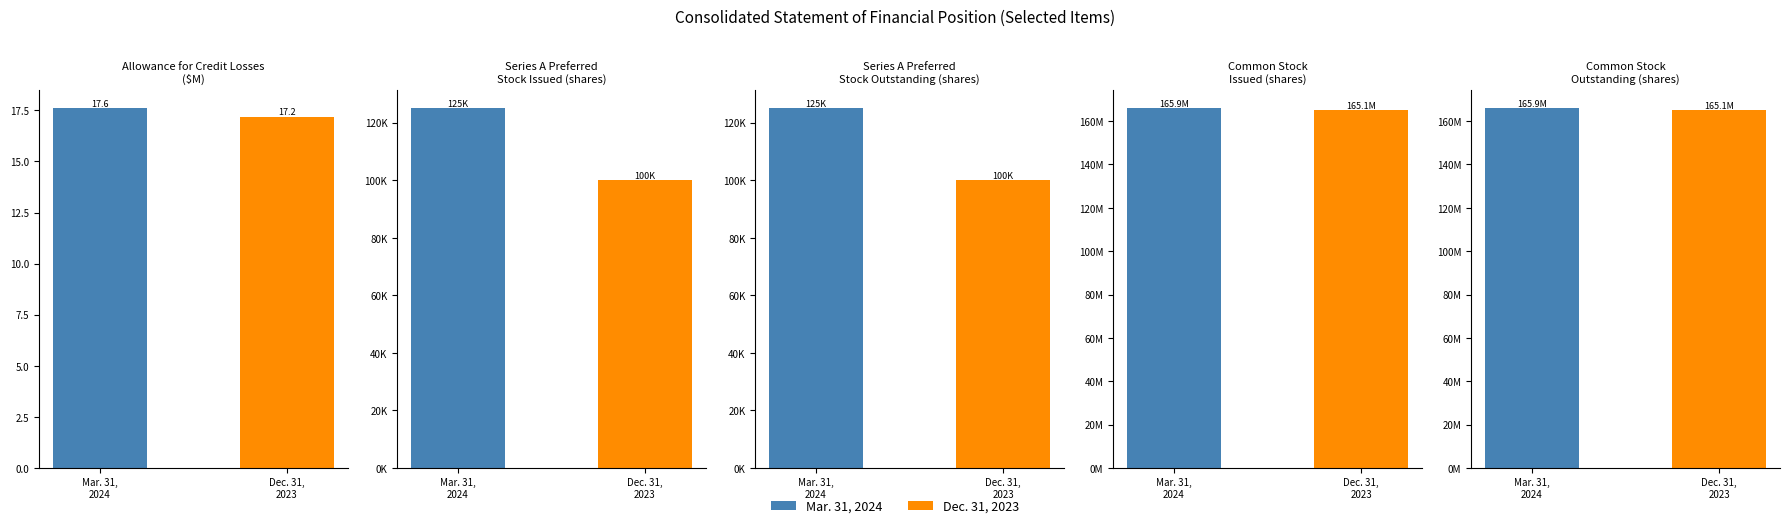

At how many categories does at least one series exceed 791782?

2